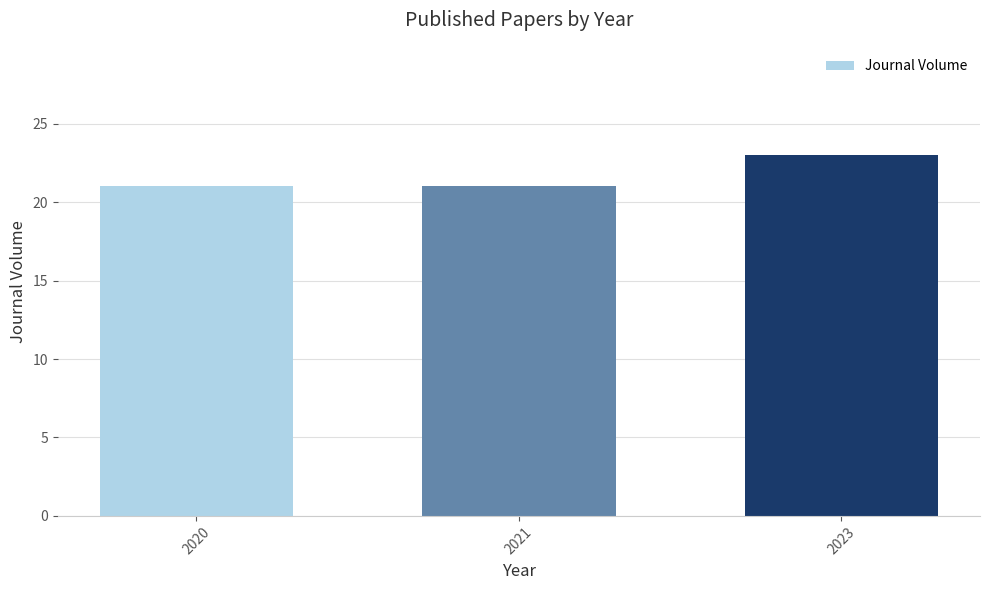

What is the average value?

22